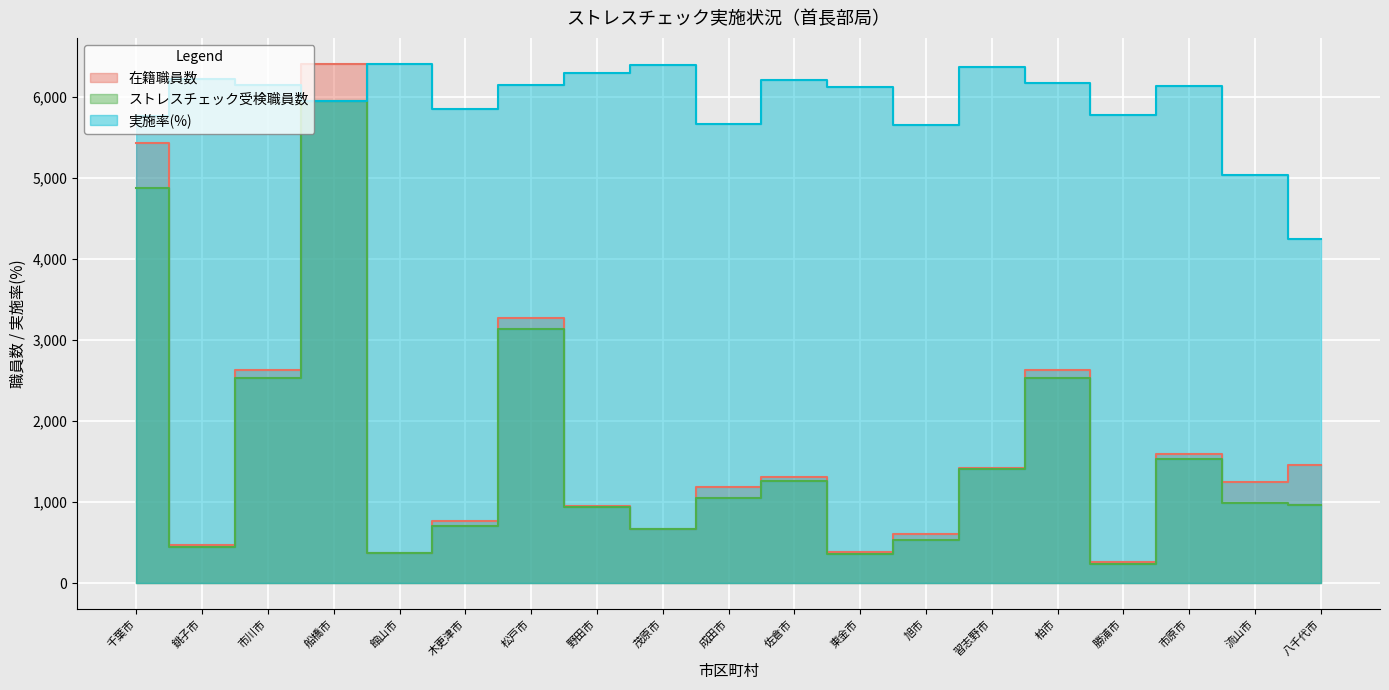

What is the difference between the ストレスチェック受検職員数 values at 八千代市 and 習志野市?

442.0